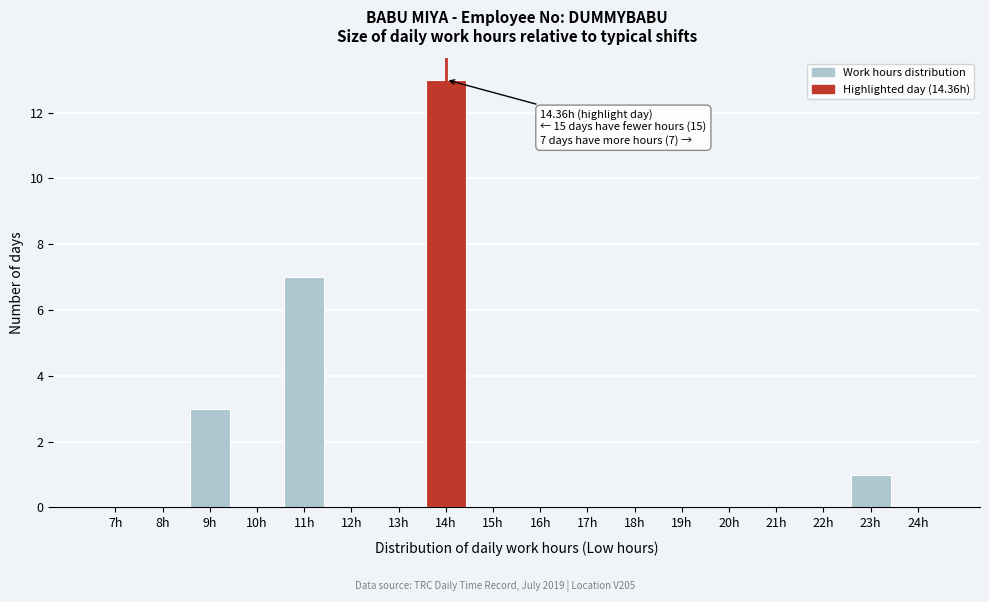

Reading left to right, extract all data points from this chart.

7h=0	8h=0	9h=3	10h=0	11h=7	12h=0	13h=0	14h=13	15h=0	16h=0	17h=0	18h=0	19h=0	20h=0	21h=0	22h=0	23h=1	24h=0